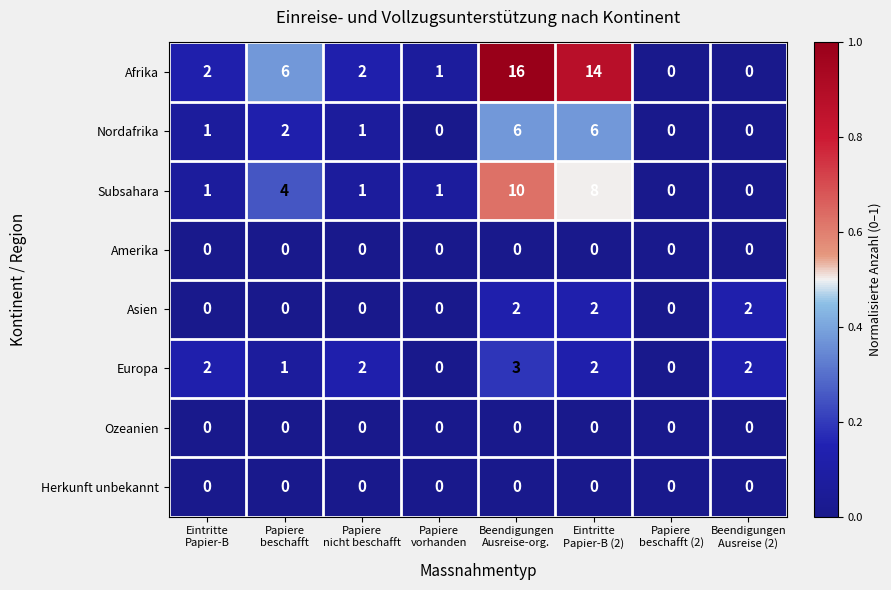

Which label corresponds to the largest value in the chart?

Beendigungen
Ausreise-org.